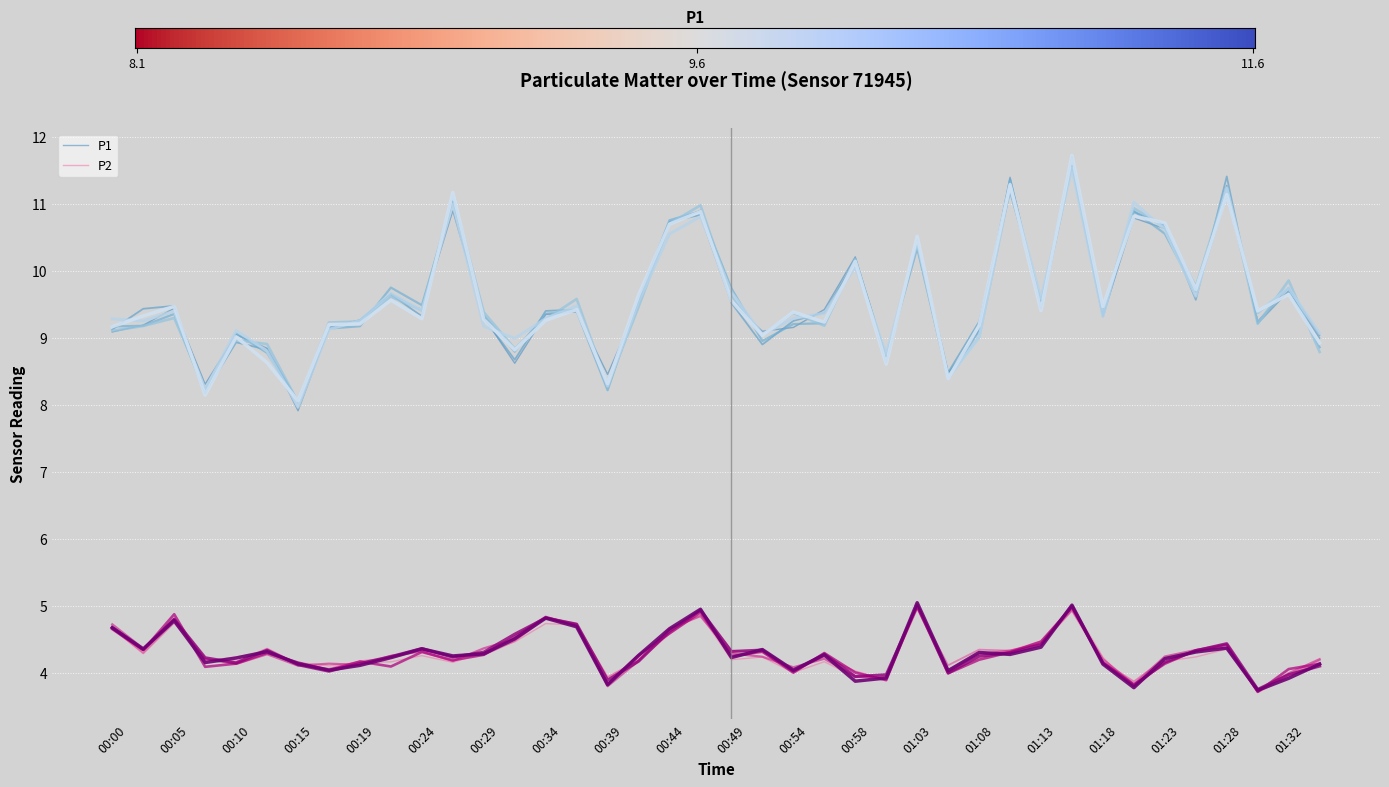

What position from the right is 01:18?

8